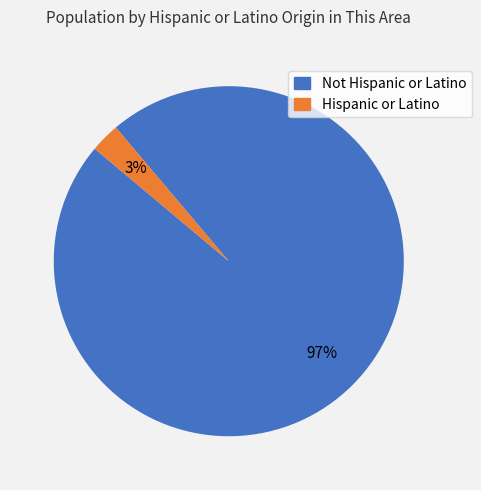

To the nearest percent, what portion does Hispanic or Latino represent?

3%